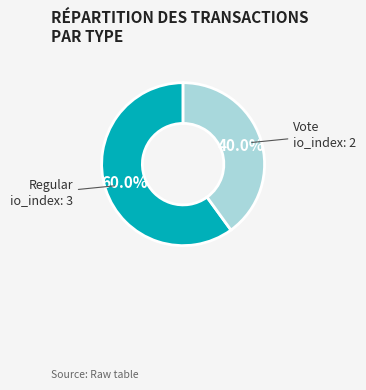

To the nearest percent, what percentage of the pie is Regular?

60%